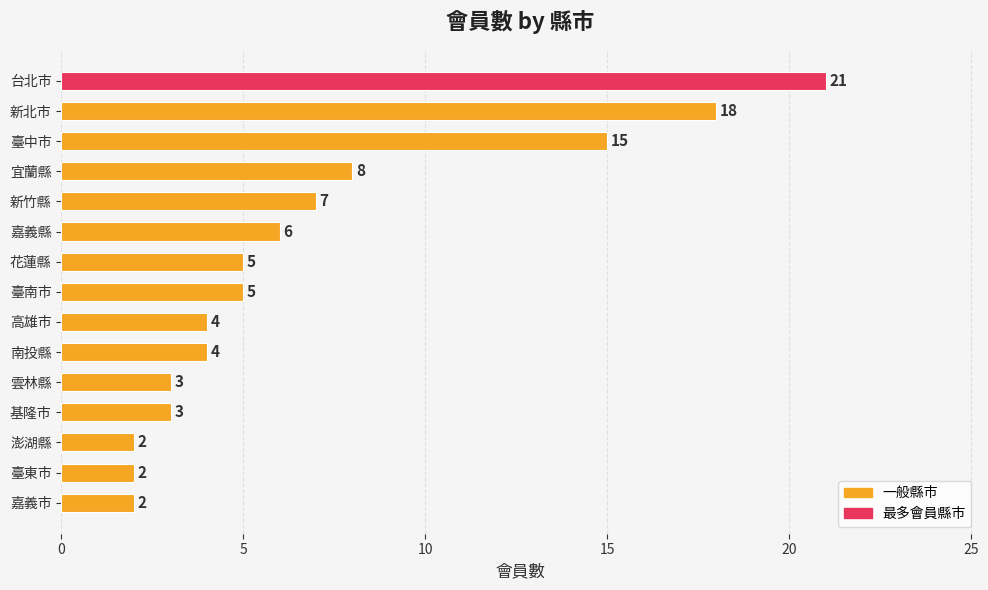

Between 臺東市 and 宜蘭縣, which is larger?

宜蘭縣